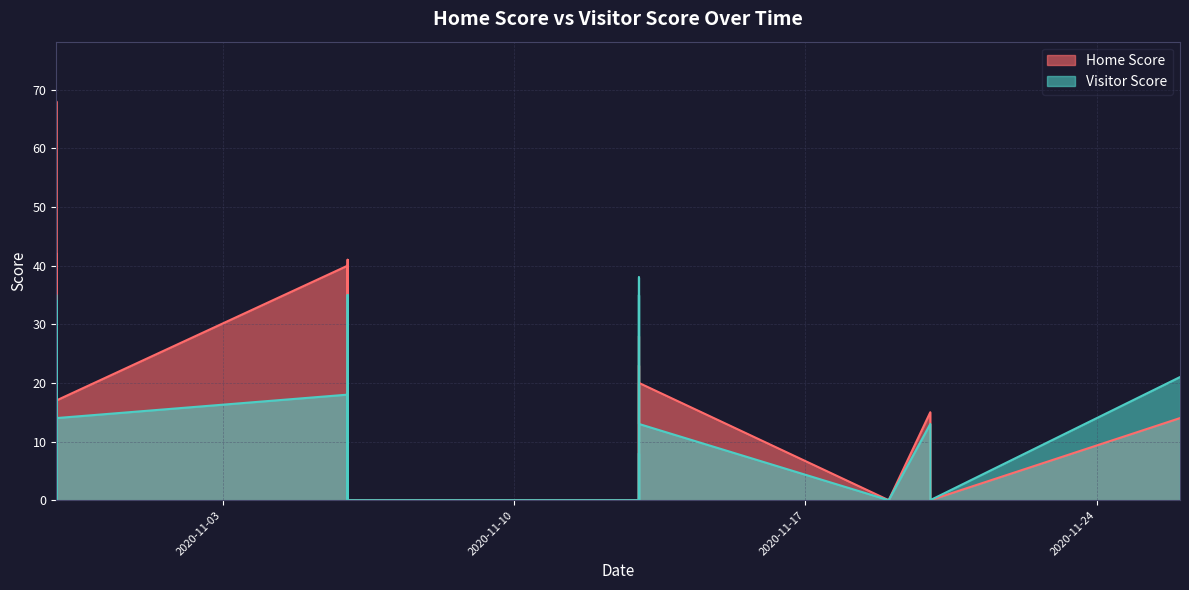

How many lines are shown in the chart?

2